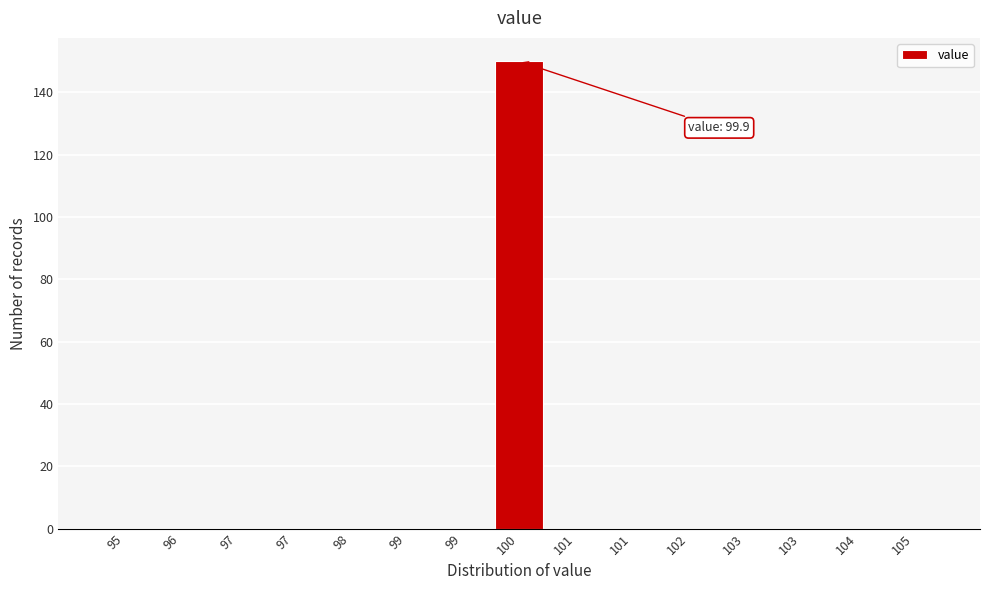

Are the bars horizontal?

No